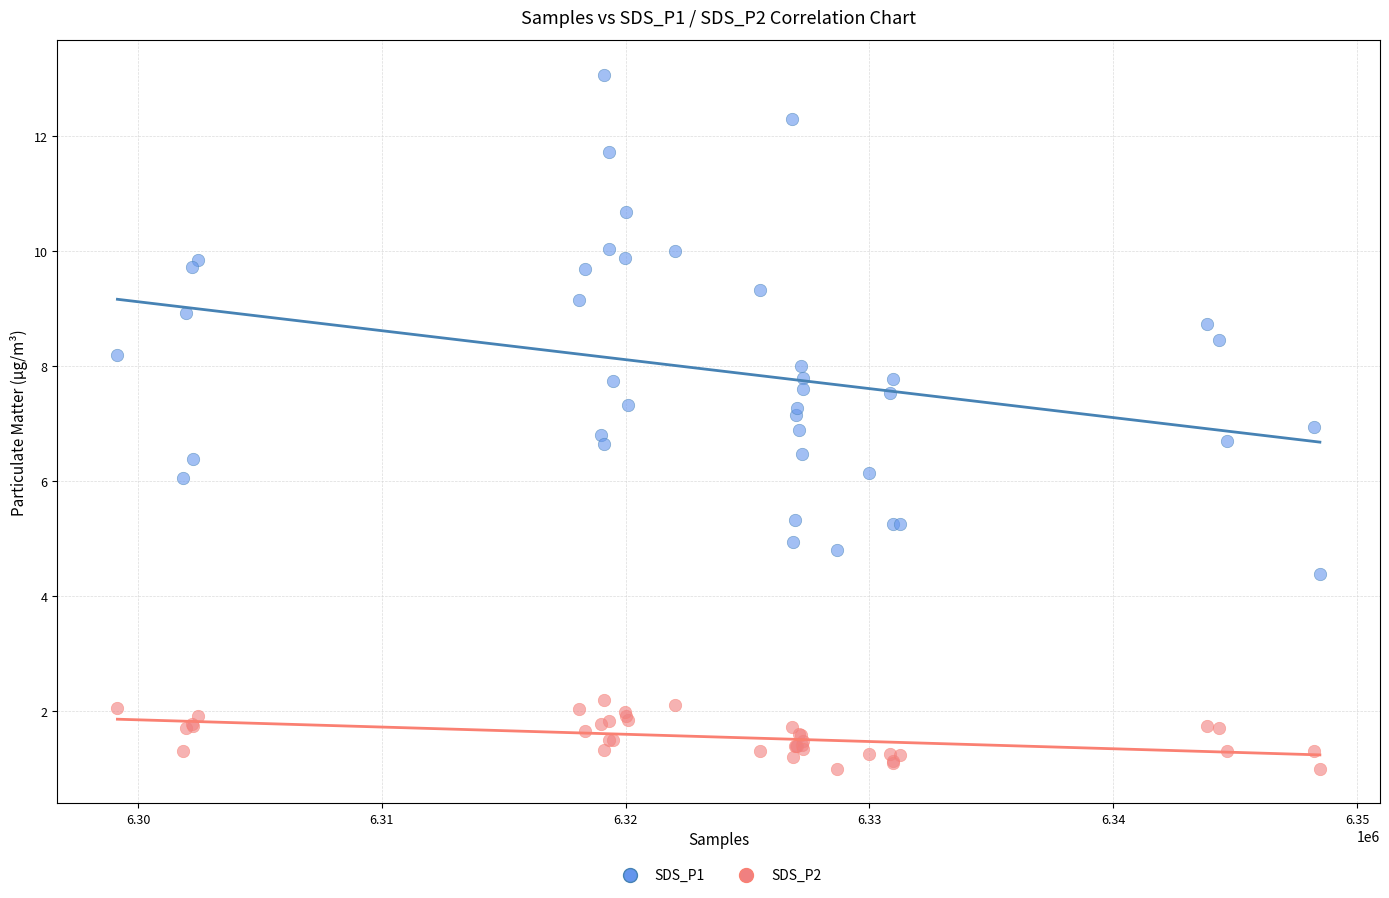

Which series contains the highest Y value?

SDS_P1